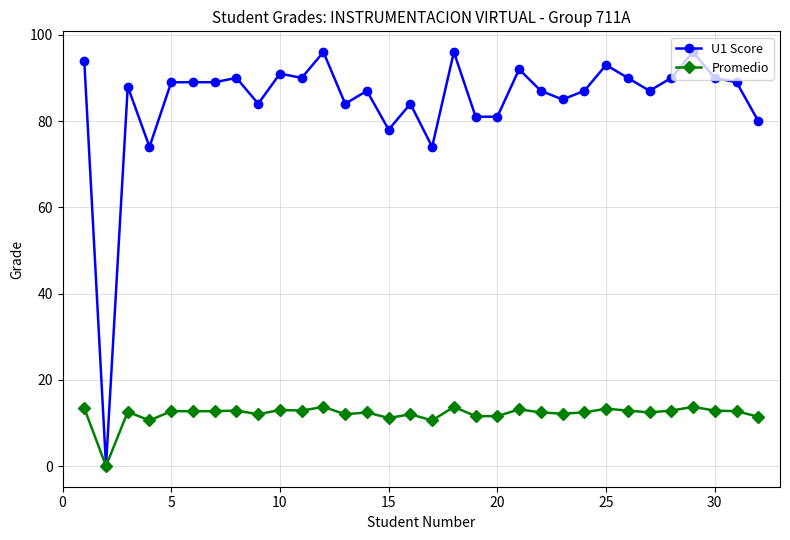

Does the chart display data point markers on the line(s)?

Yes